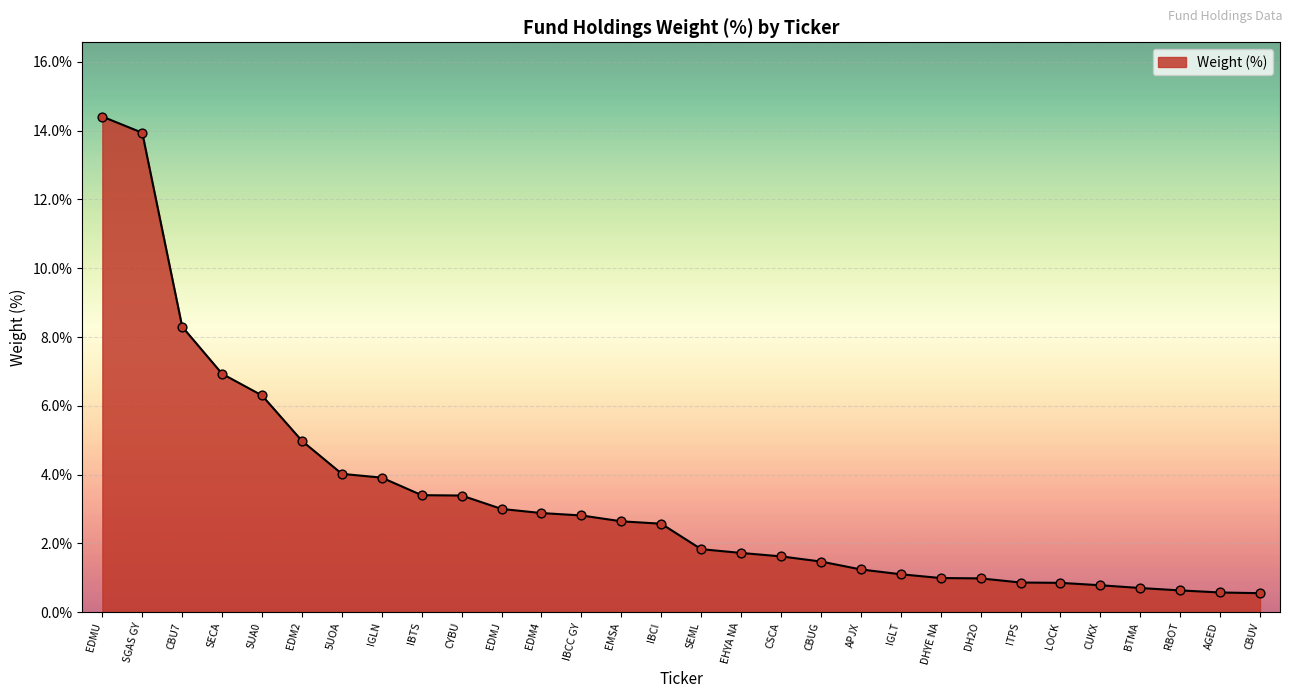

Which has a higher value, SECA or DH2O?

SECA